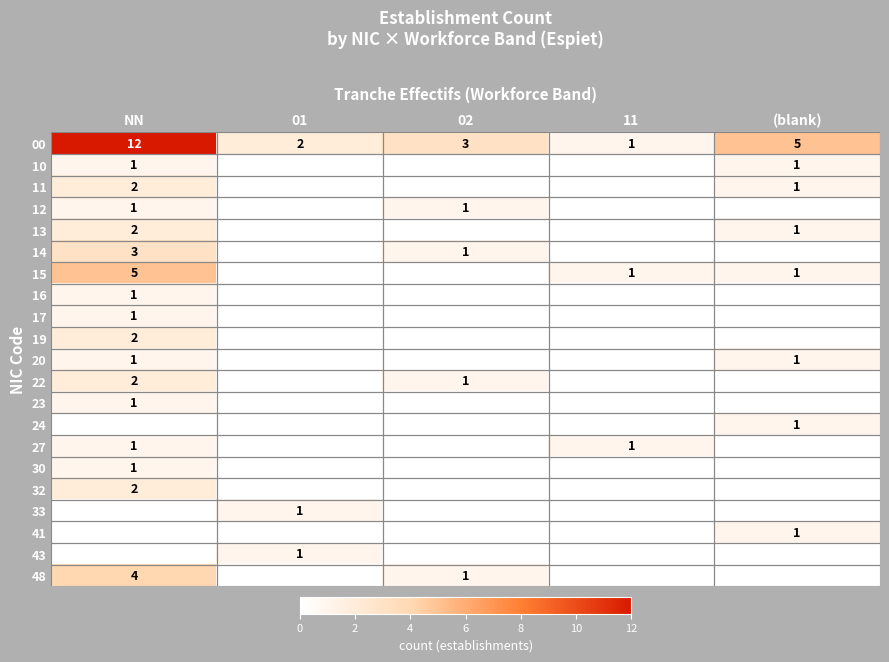

True or false: 41 has a value of 2 at (blank).

False